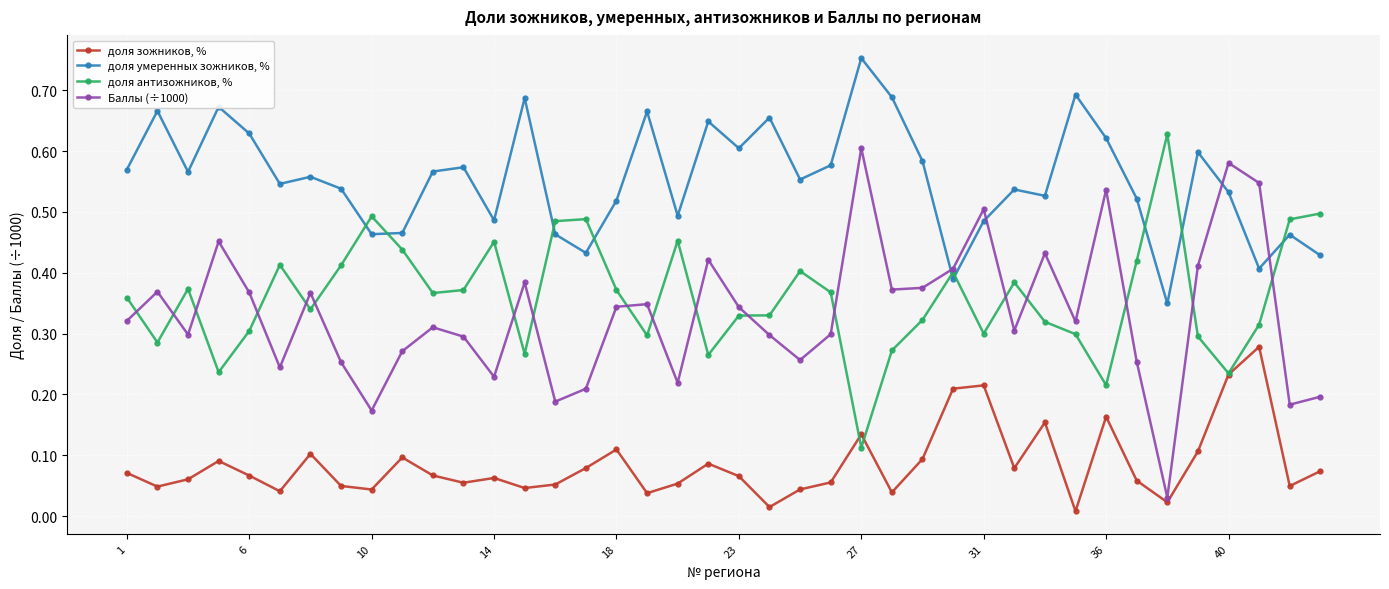

List the series in order of their peak value, highest first.

доля умеренных зожников, %, доля антизожников, %, Баллы (÷1000), доля зожников, %